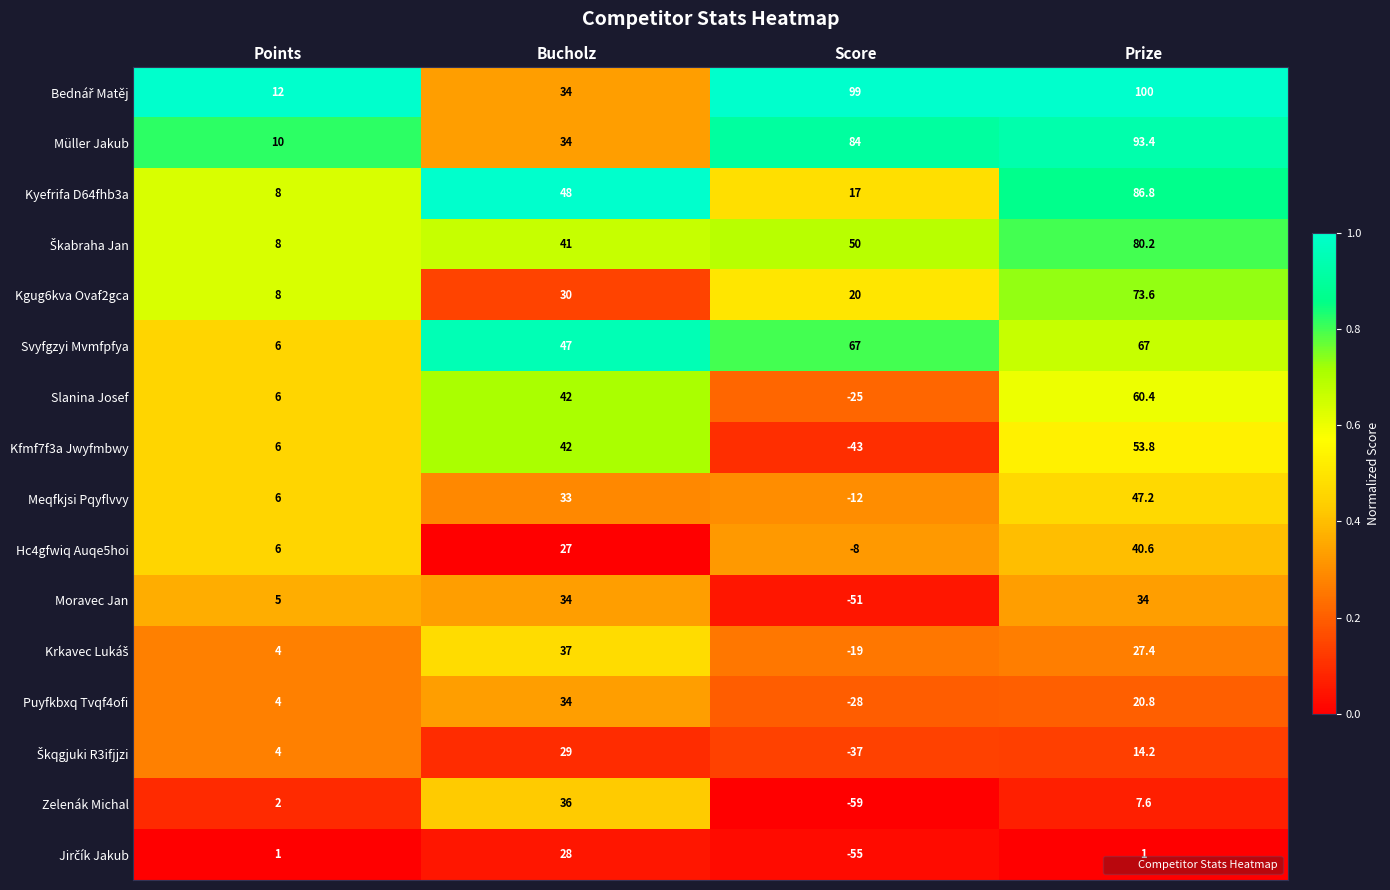

What is the average value of the Kfmf7f3a Jwyfmbwy series?

14.7